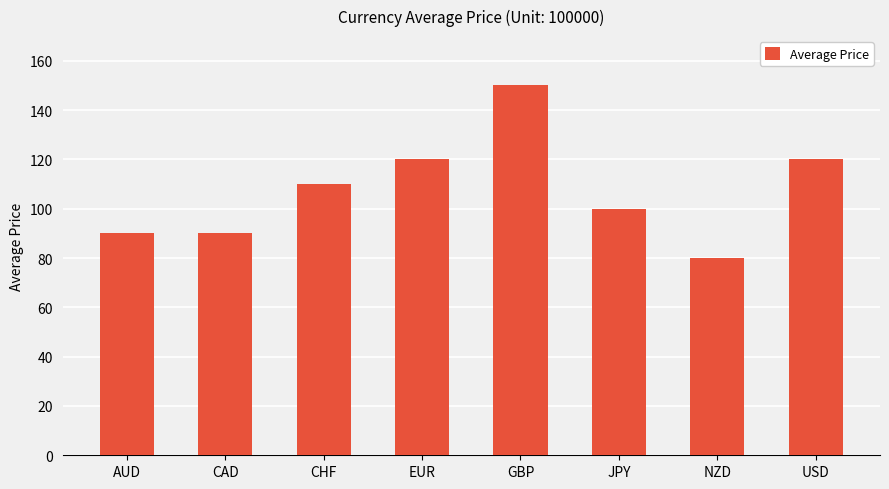

Reading left to right, transcribe all the data shown in this chart.

90	90	110	120	150	100	80	120